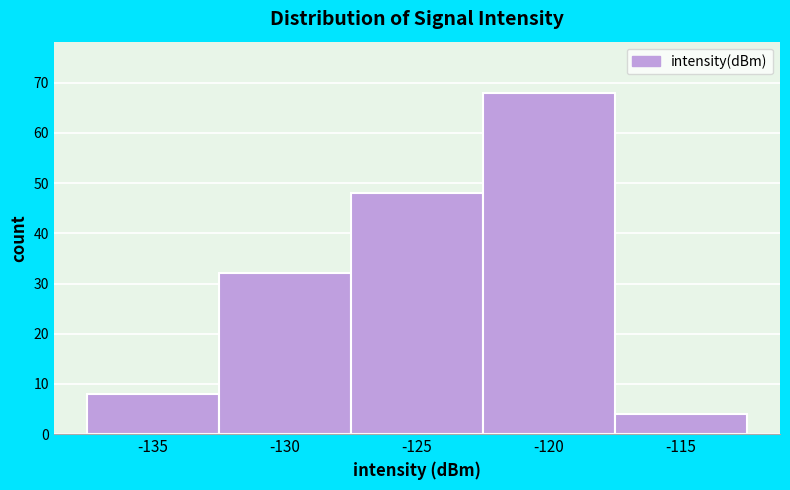

Reading right to left, extract all data points from this chart.

-115=4	-120=68	-125=48	-130=32	-135=8